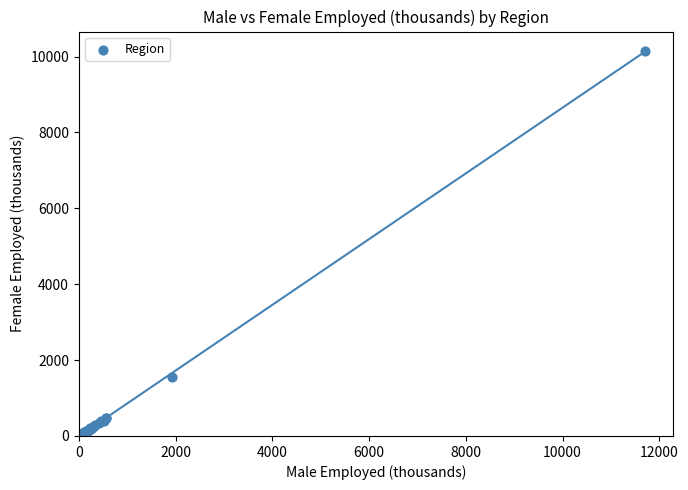

What Y value in the scatter plot is closest to 5084?

1555.1